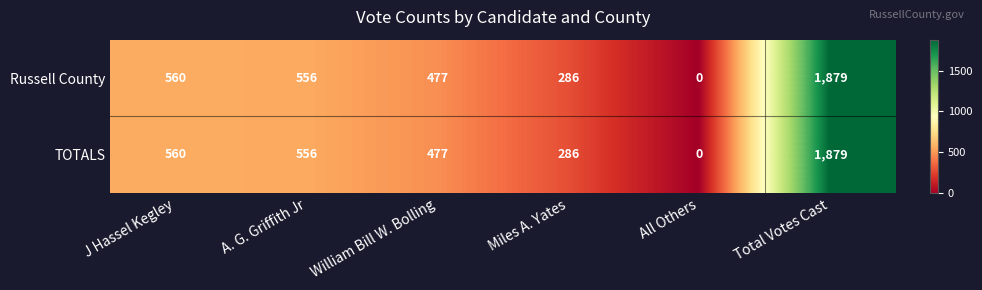

Rank the categories by Russell County value from highest to lowest.

Total Votes Cast, J Hassel Kegley, A. G. Griffith Jr, William Bill W. Bolling, Miles A. Yates, All Others